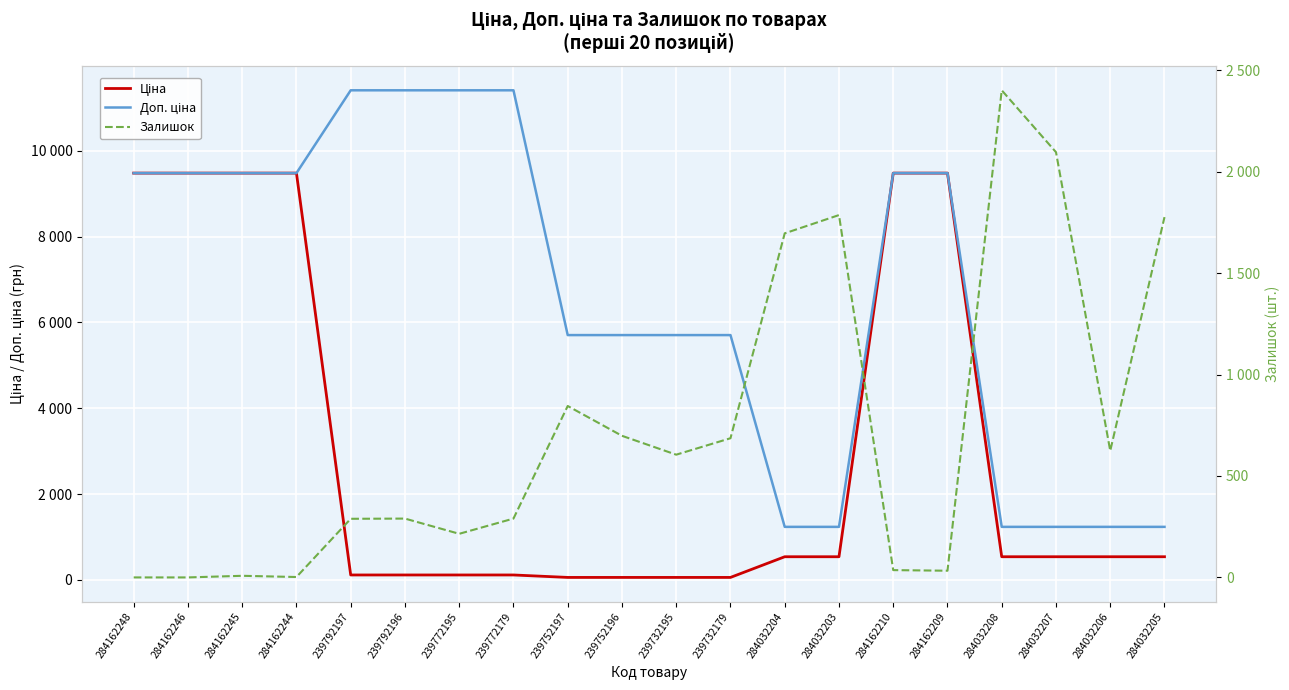

List the series in order of their overall mean, lowest first.

Залишок, Ціна, Доп. ціна